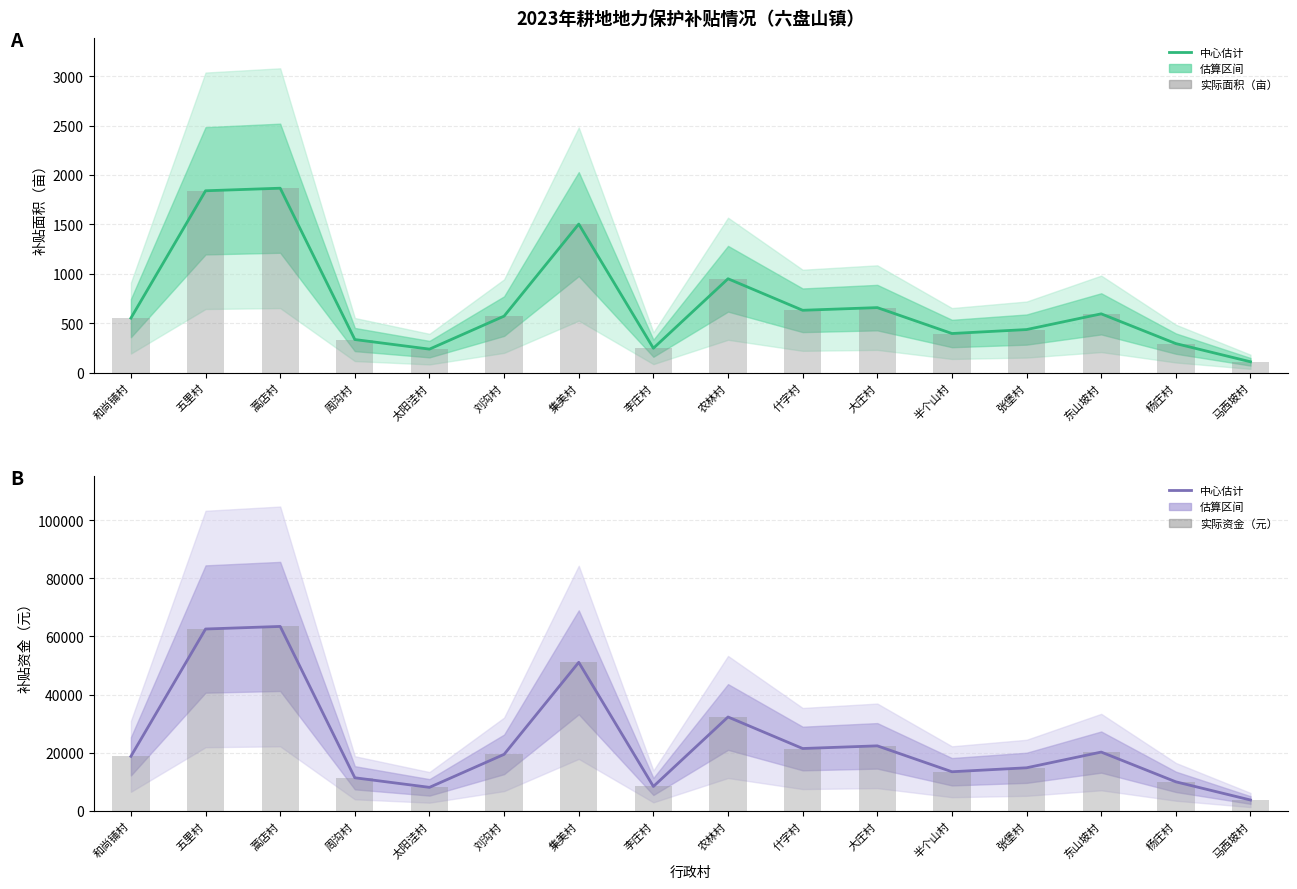

At which category is the sum across all series the highest?

蒿店村